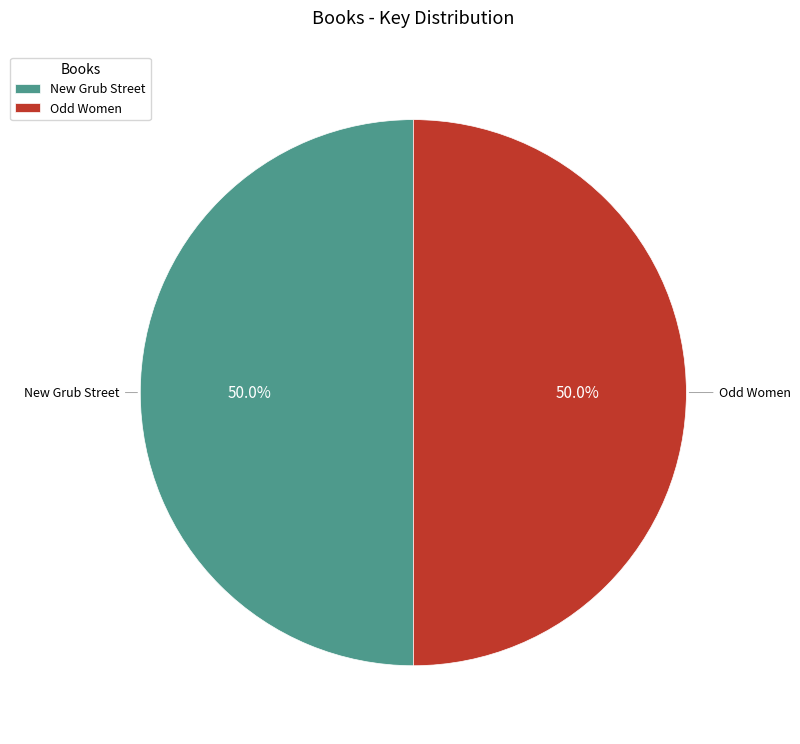

Do Odd Women and New Grub Street together represent more than half of the pie?

Yes